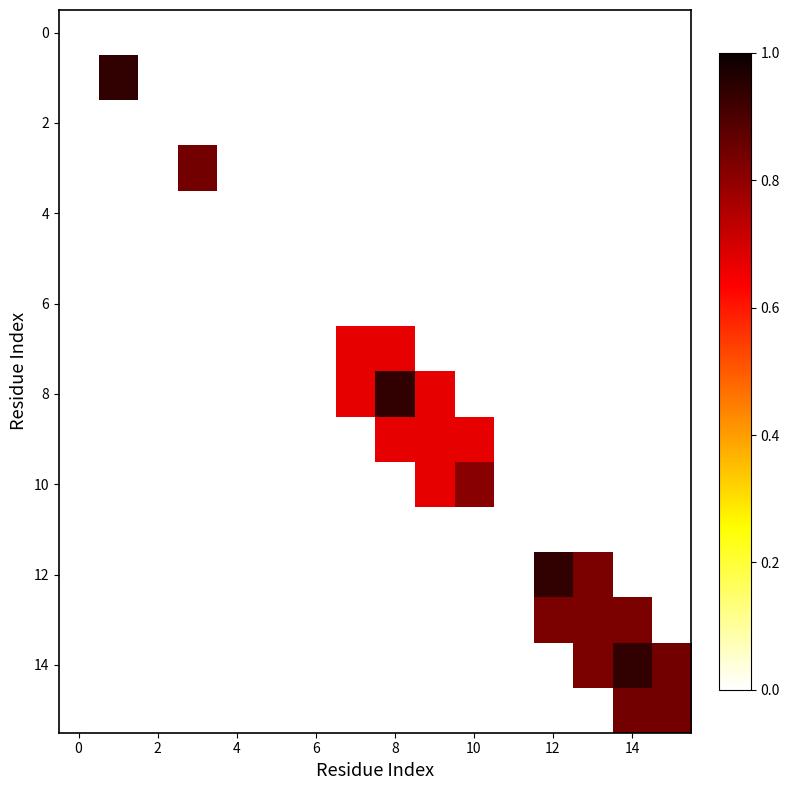

Count the number of categories in the chart.

16